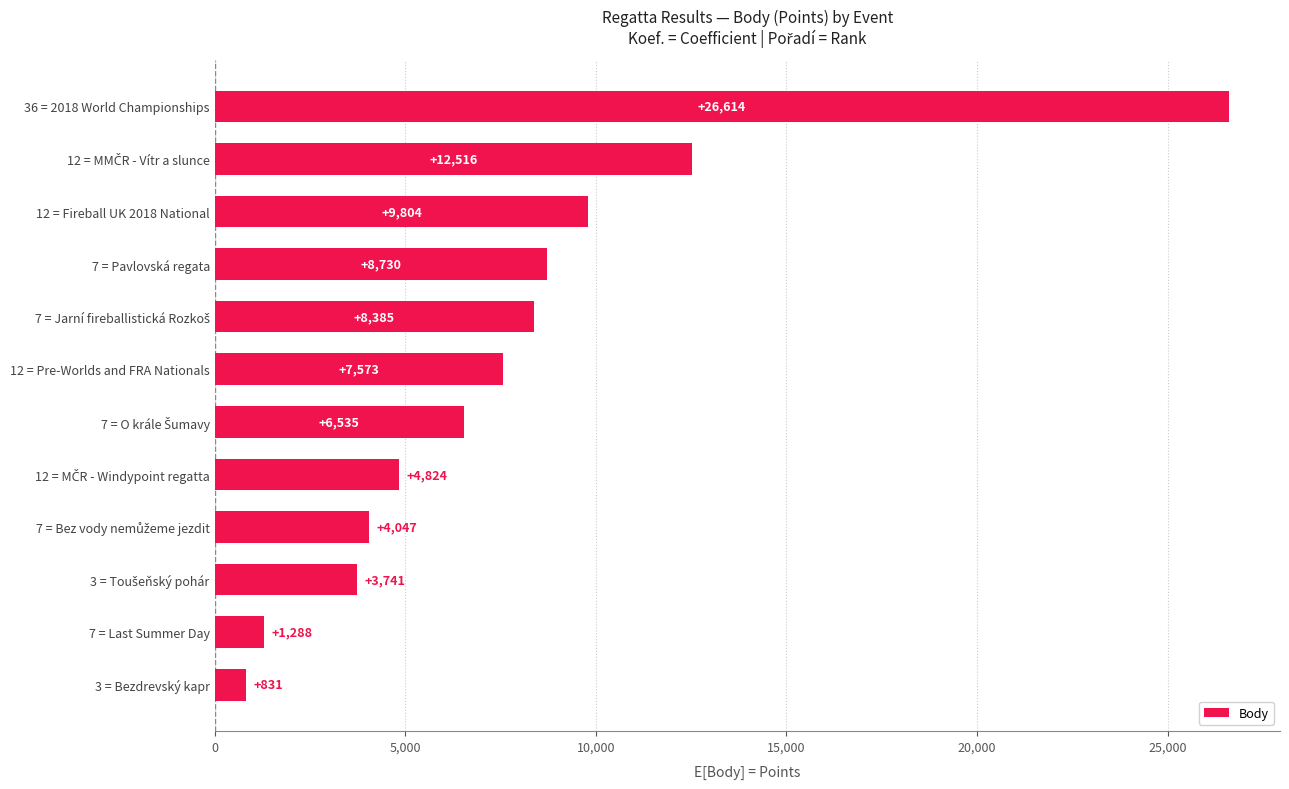

What is the ratio of the value at 36 = 2018 World Championships to the value at 7 = Pavlovská regata?

3.0